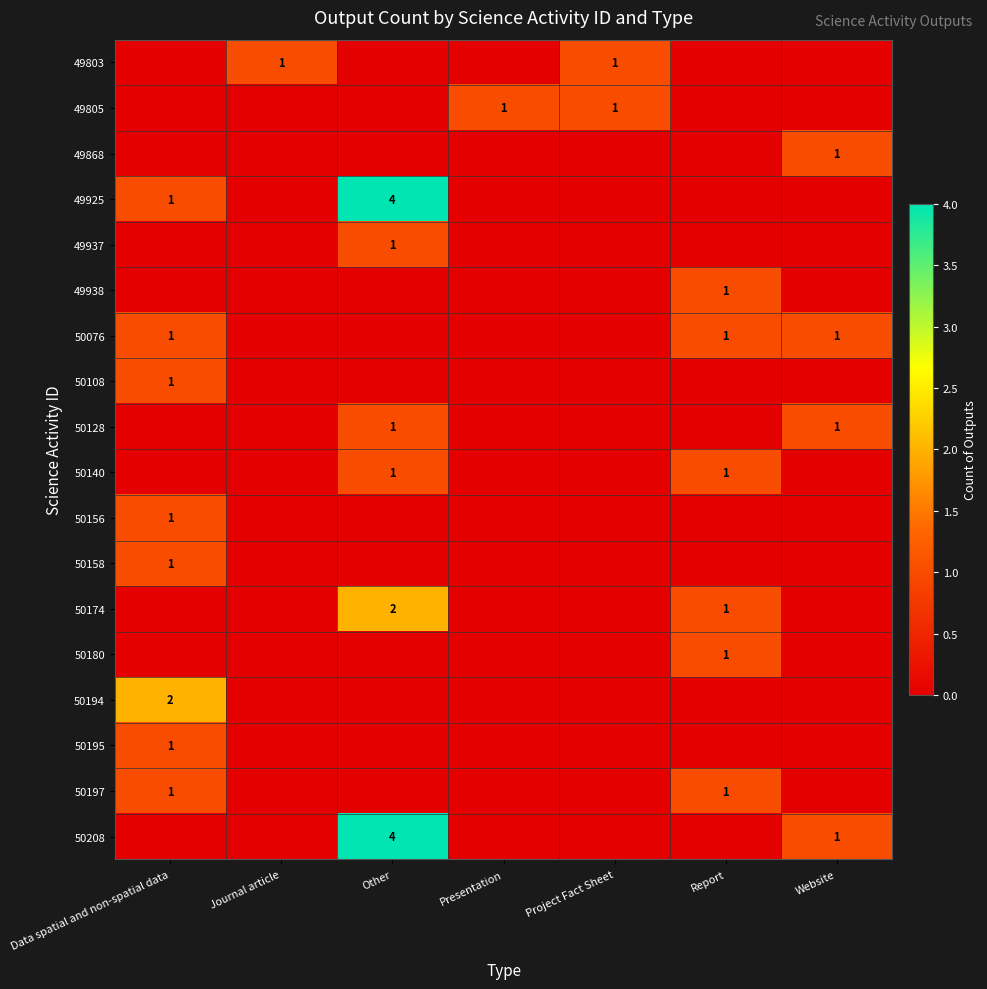

True or false: 49925 has a value of 4 at Other.

True